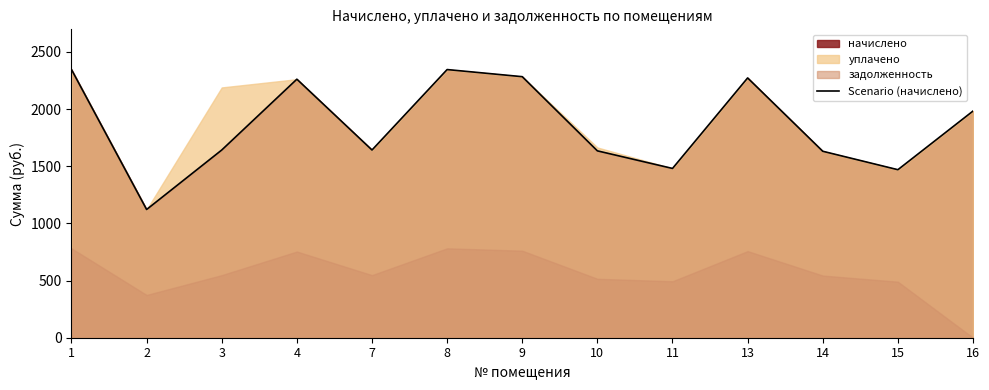

Reading right to left, extract all data points from this chart.

16=1983.3	15=1470.1	14=1631.4	13=2272.9	11=1481.1	10=1635.0	9=2283.9	8=2346.2	7=1642.4	4=2261.9	3=1642.4	2=1121.8	1=2346.2